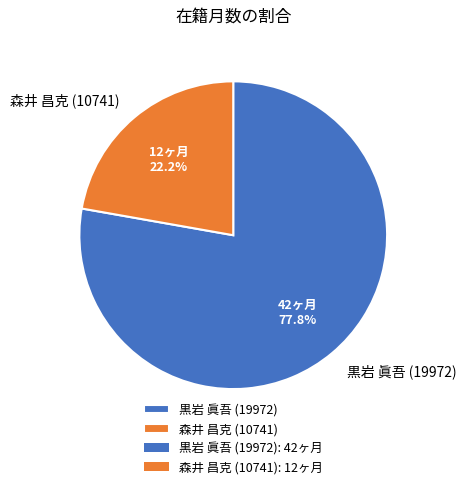

What is the majority slice?

黒岩 眞吾 (19972)